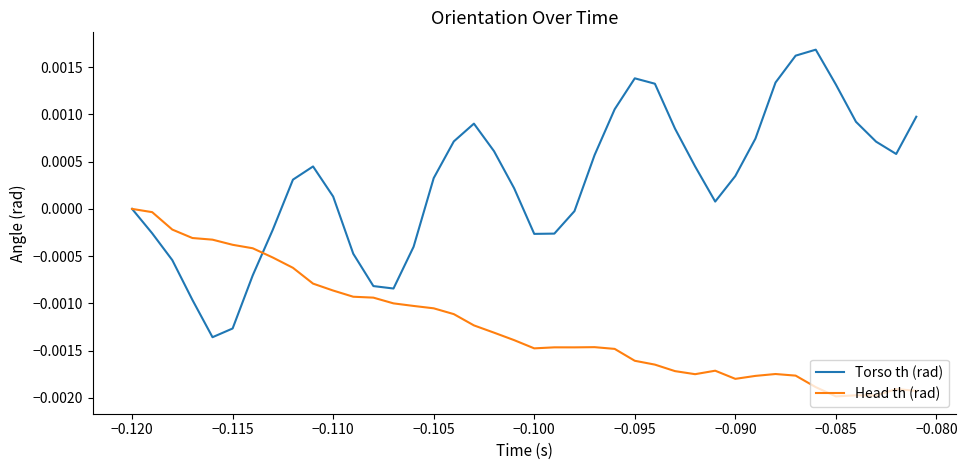

Does the chart have visible grid lines?

No